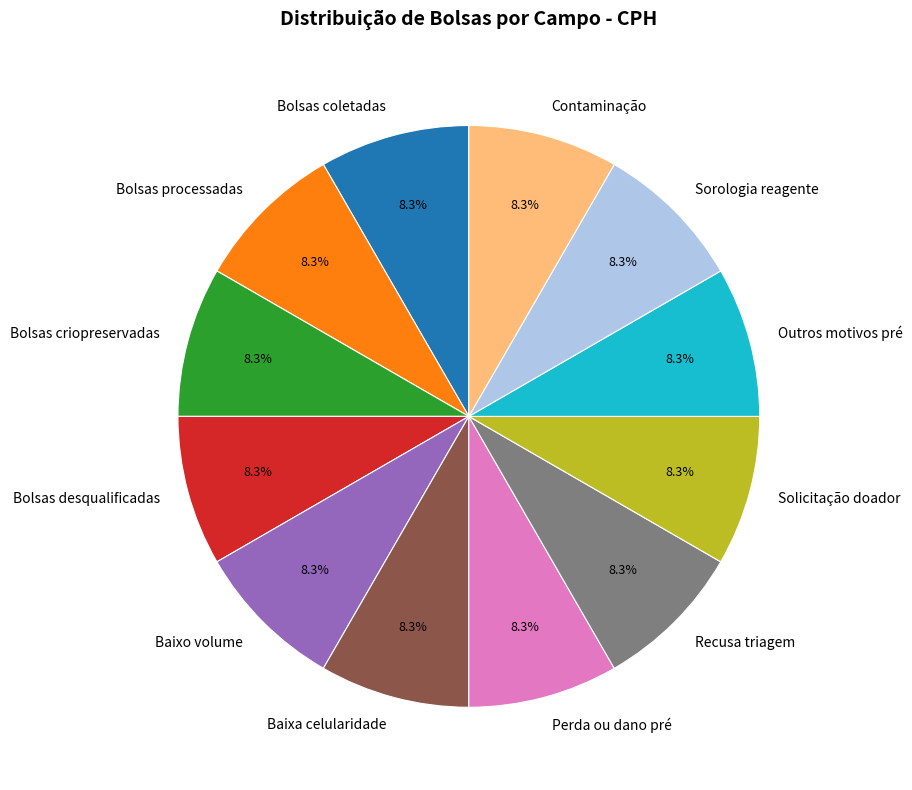

Is there a majority slice in this chart?

No